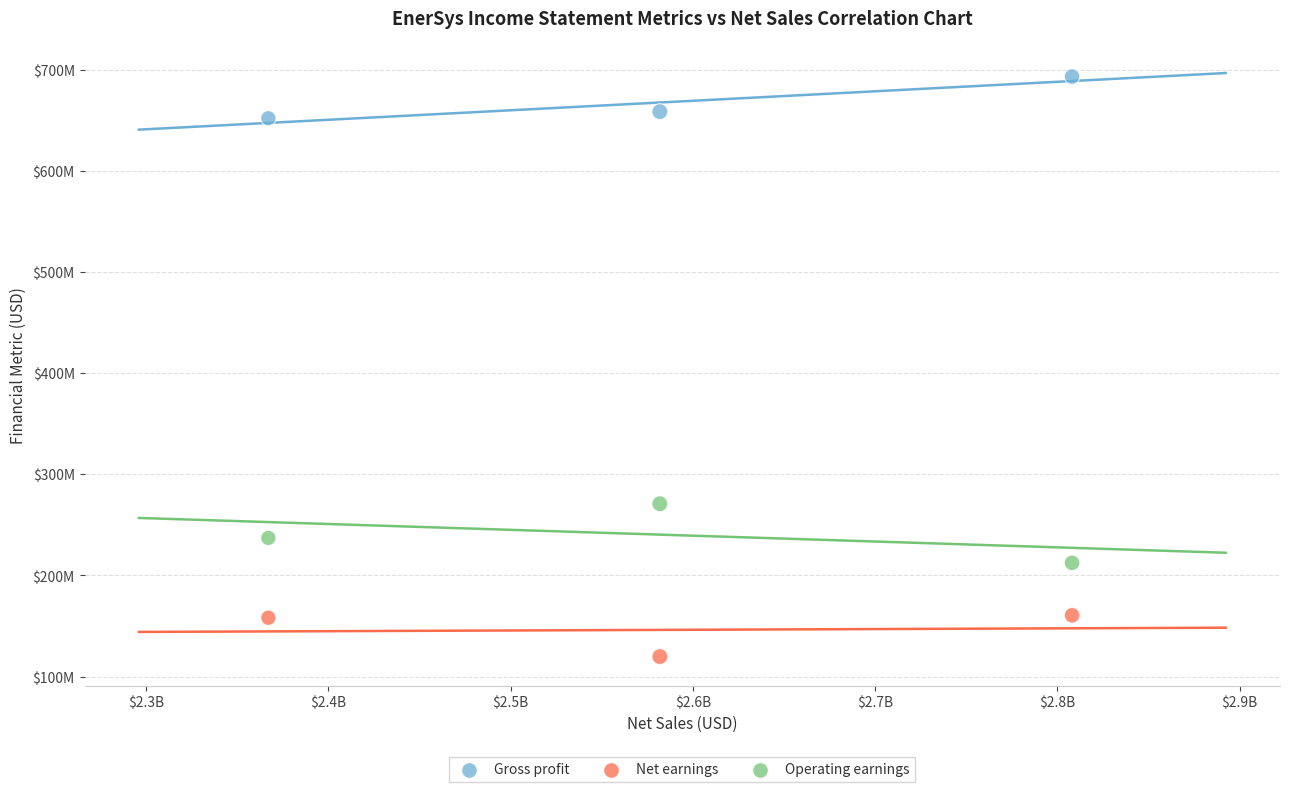

Which series has the largest Y range (max minus min)?

Operating earnings